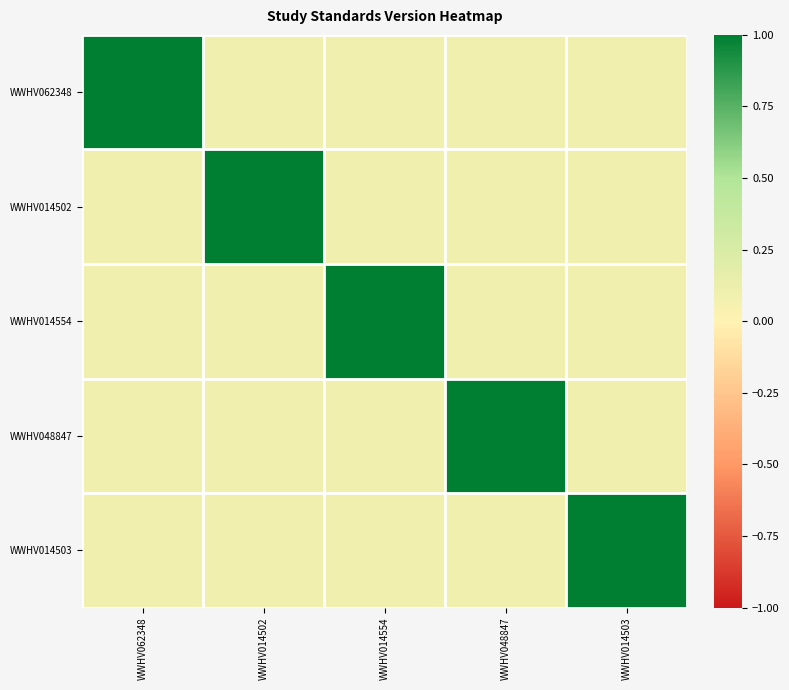

Between WWHV014502 and WWHV014503, which is larger?

WWHV014502